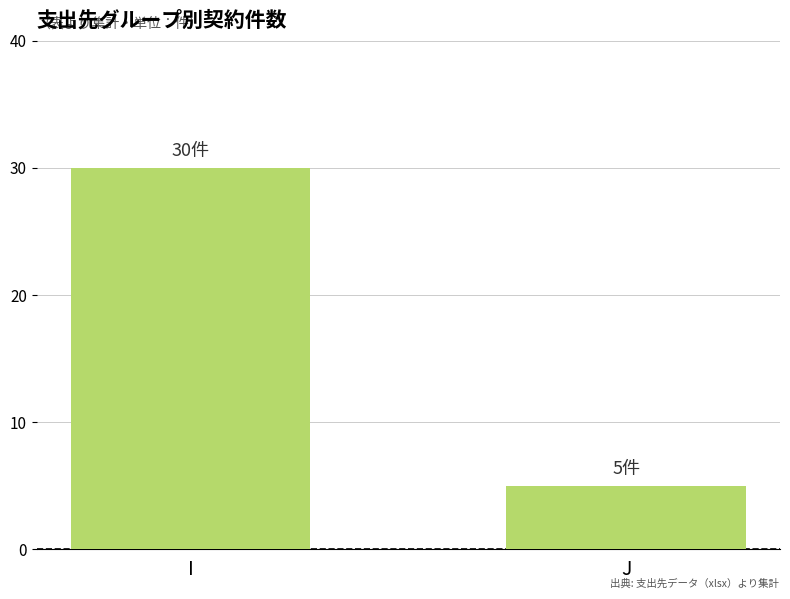

What is the change in value from I to J?

-25